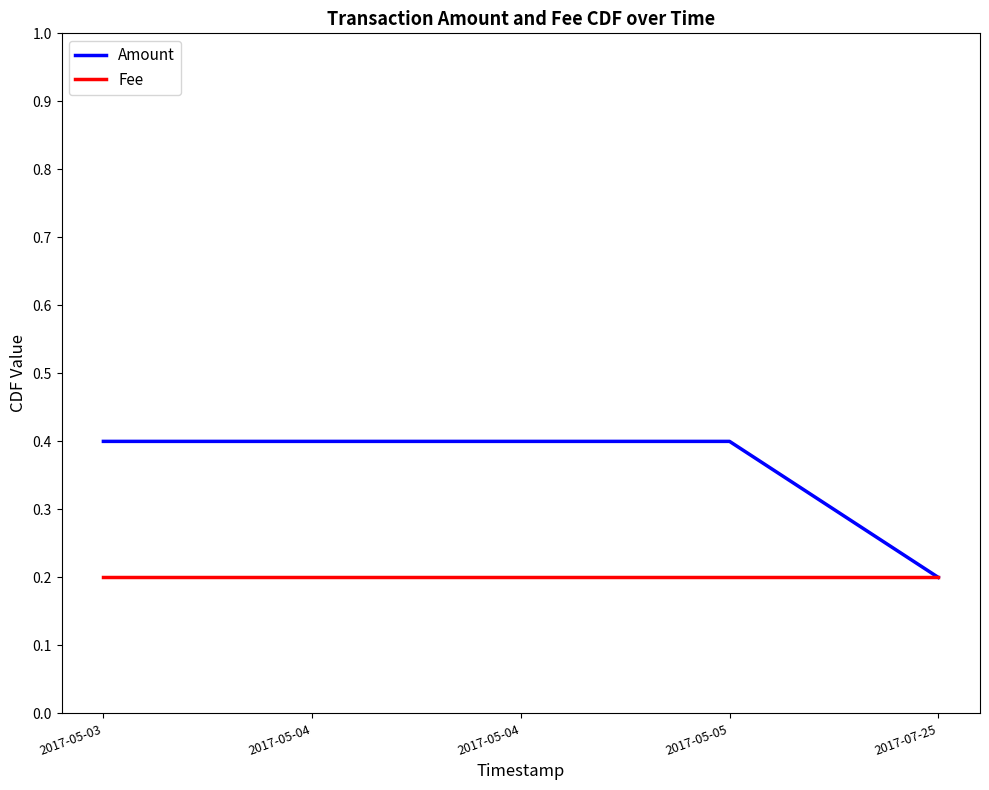

True or false: Fee and Amount intersect in this chart.

False